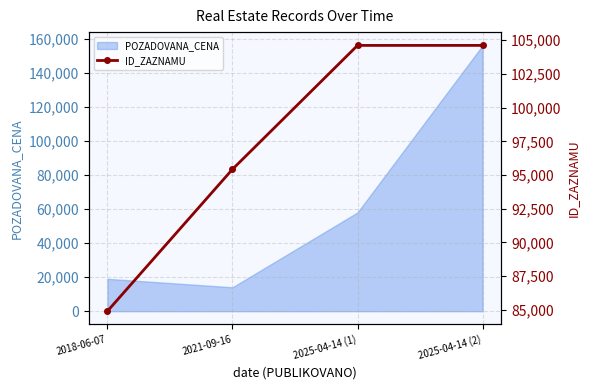

At which label does POZADOVANA_CENA reach its minimum?

2021-09-16